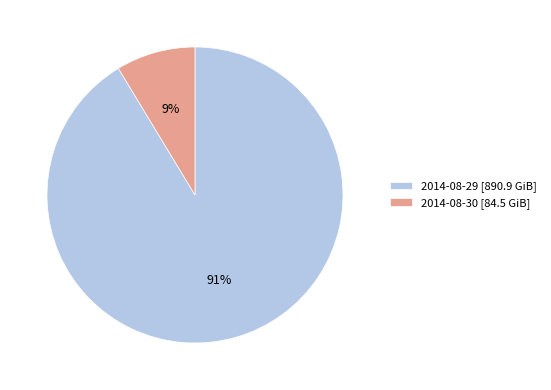

To the nearest percent, what is the average slice percentage?

50%